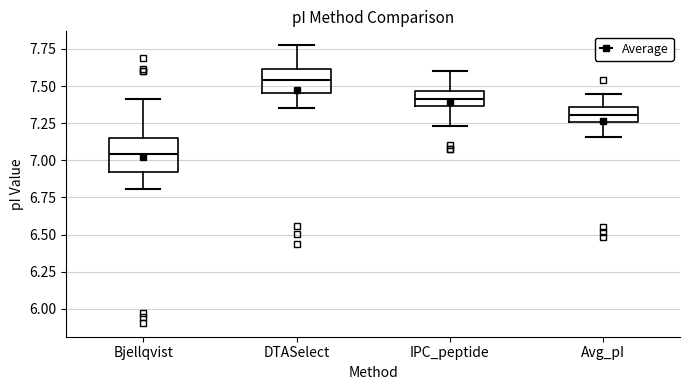

Where is the upper edge of the box for IPC_peptide on the y-axis? The values are not printed on the chart, so give them approximately, as read against the axis.

7.45